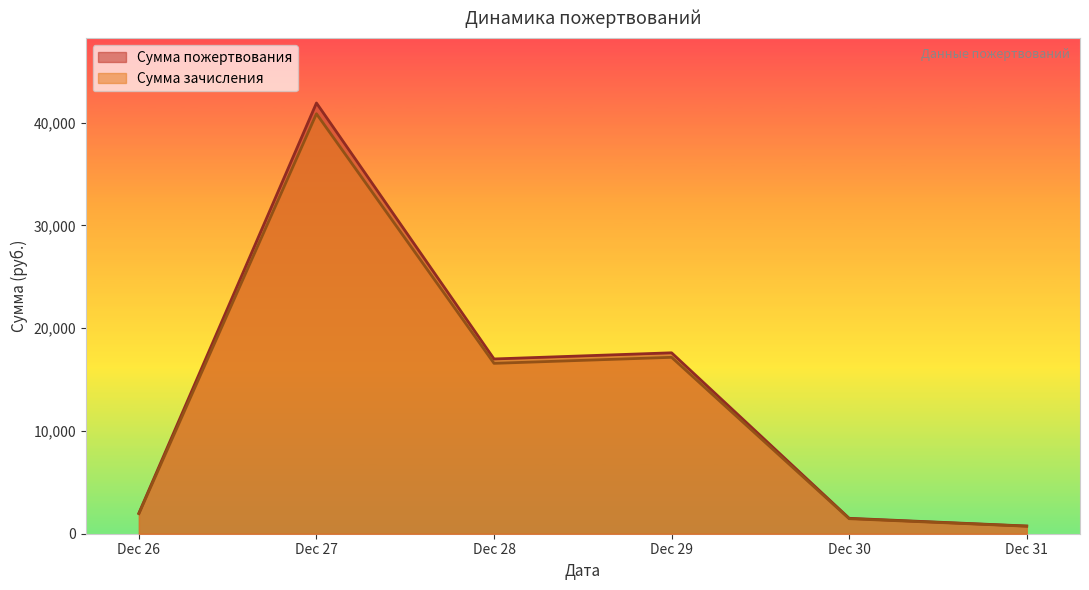

True or false: Сумма пожертвования has more than 1 interior local peaks.

True